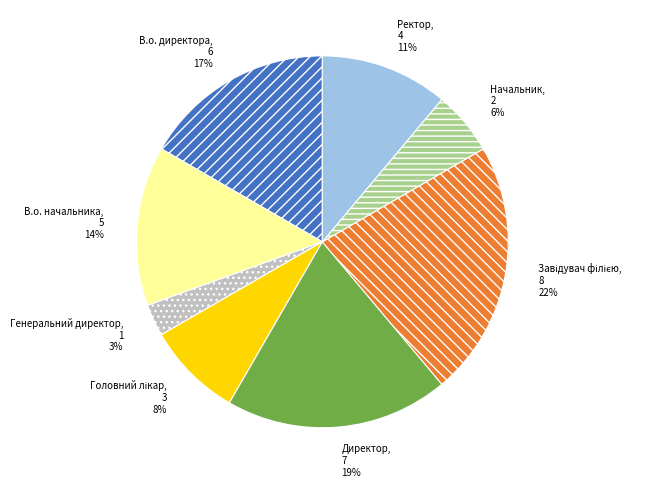

To the nearest percent, what is the difference between the В.о. начальника and Начальник slice percentages?

8%